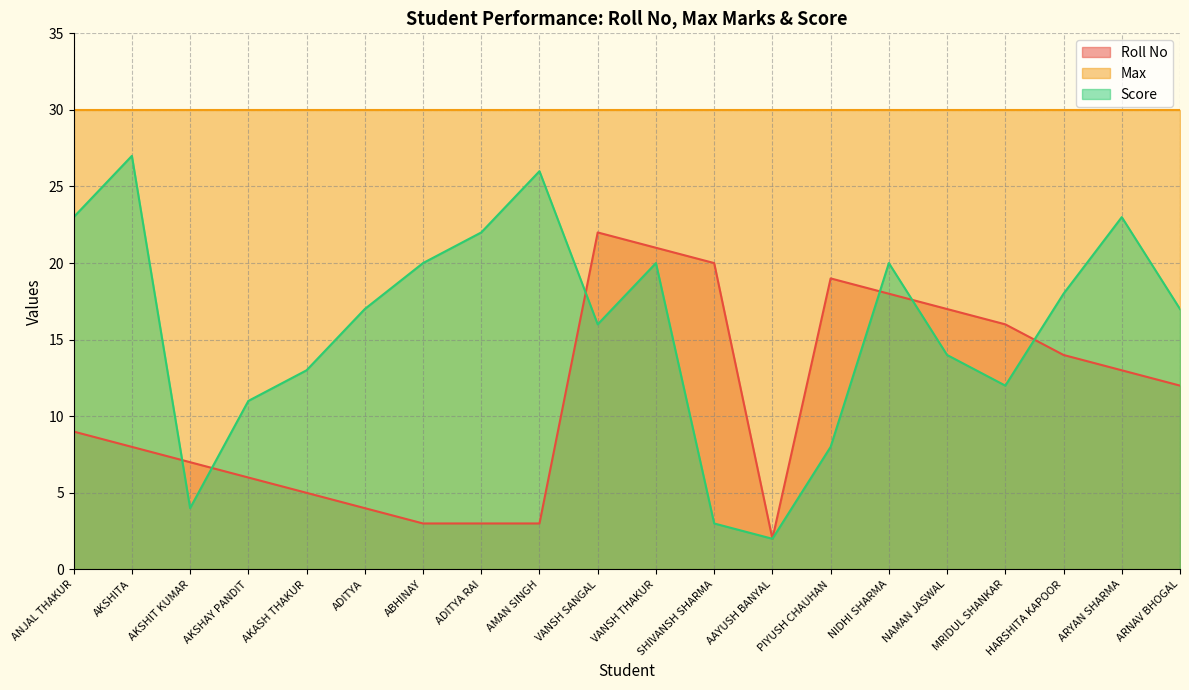

At how many categories does at least one series exceed 24?

20